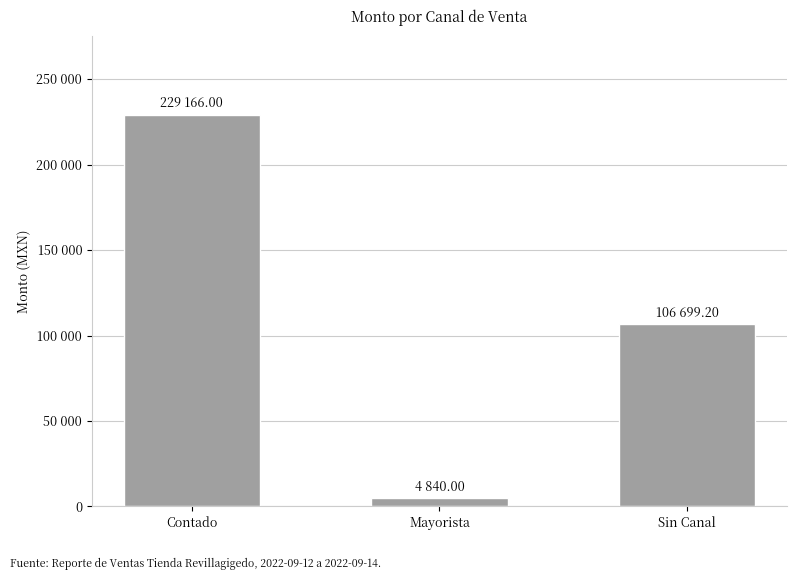

Are the bars horizontal?

No